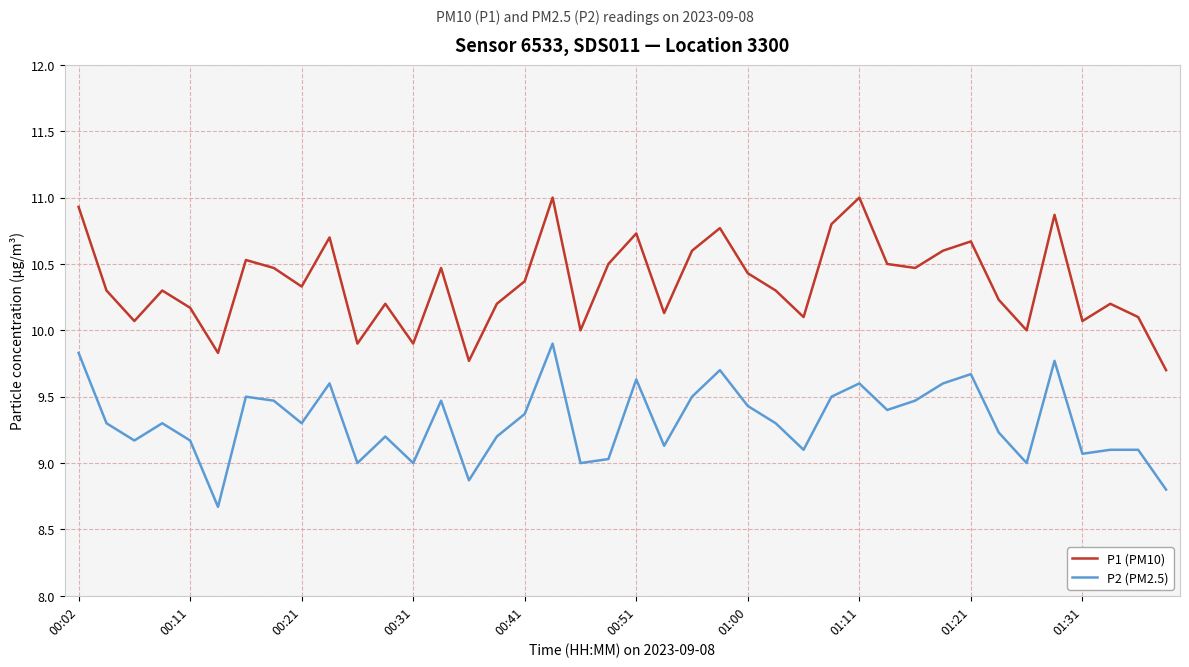

List the series in order of their overall mean, lowest first.

P2 (PM2.5), P1 (PM10)